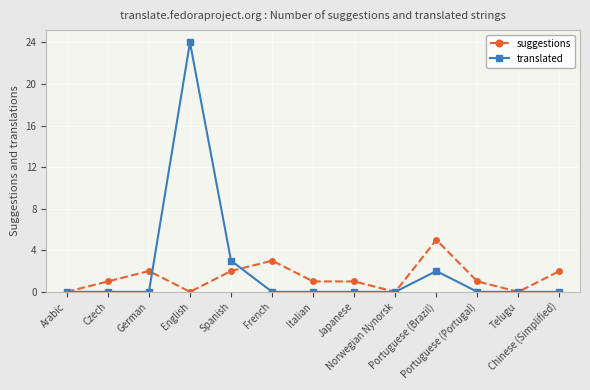

Which series has the largest range (max minus min)?

translated